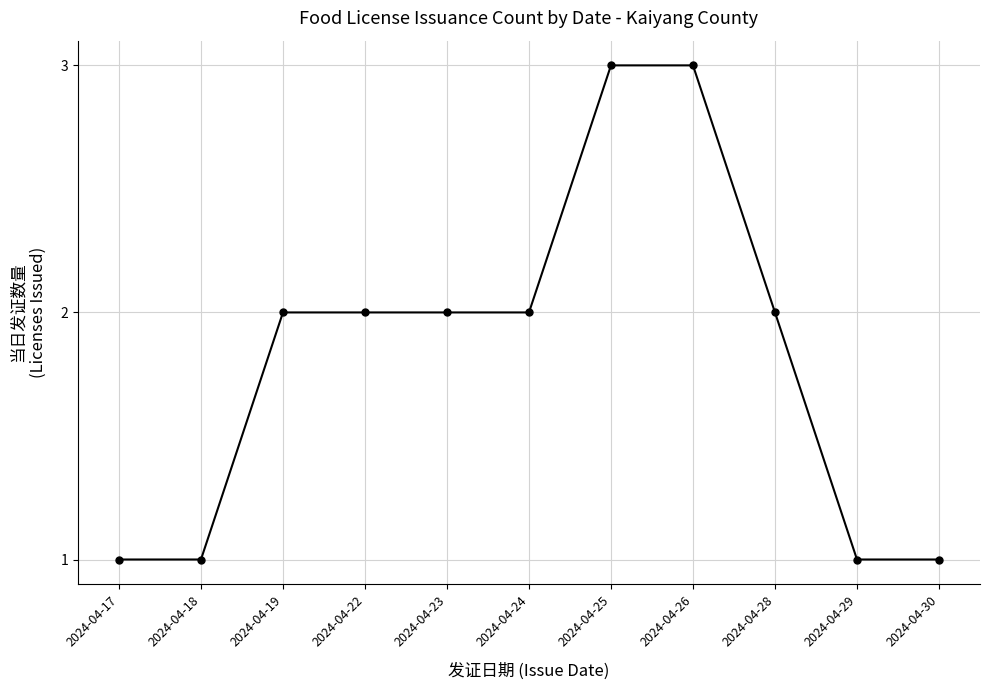

What is the ratio of the value at 2024-04-22 to the value at 2024-04-25?

0.7